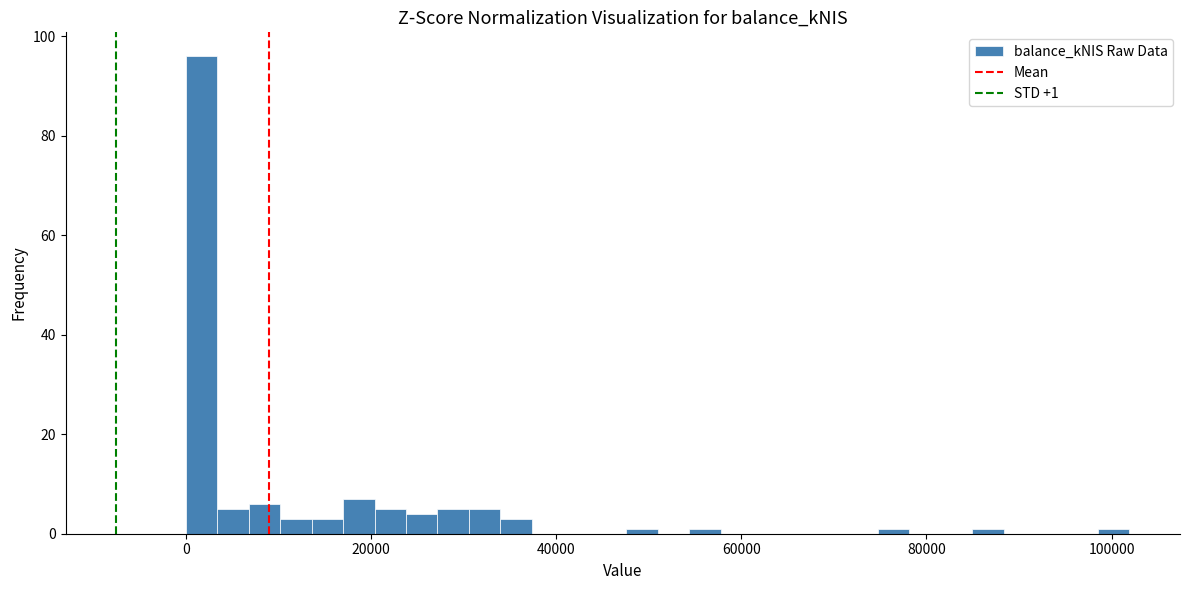

Around what value on the x-axis is the tallest bar? Give the approximate position of its centre, as read against the axis.

2000